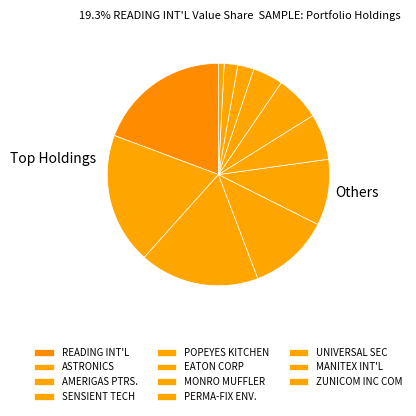

Is it true that POPEYES KITCHEN is 10% of the pie?

True